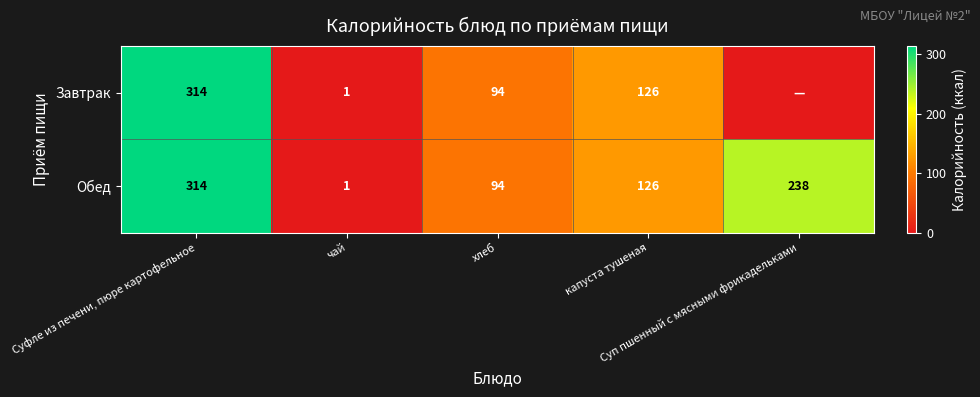

What is the minimum value for Обед?

1